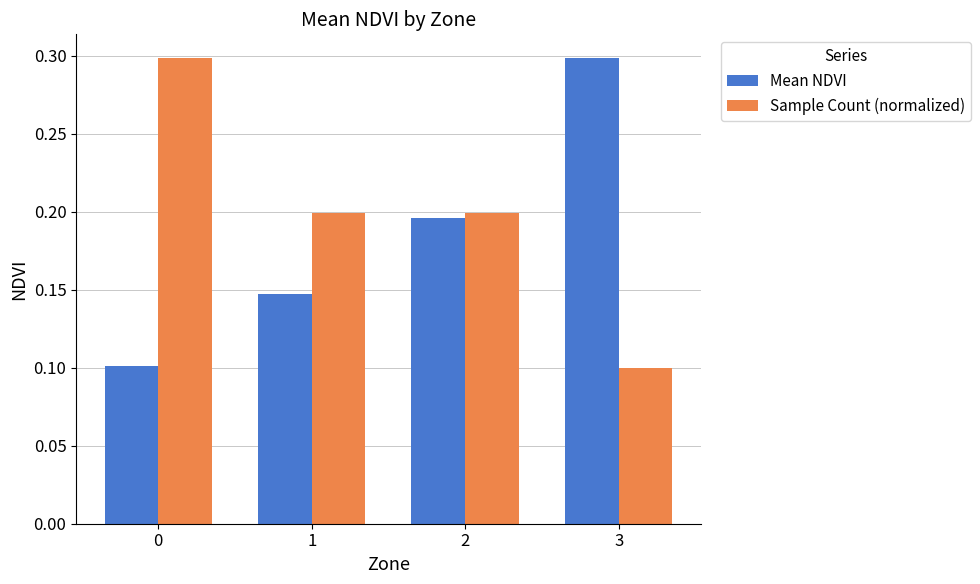

At which label is Sample Count (normalized) closest to 0?

3